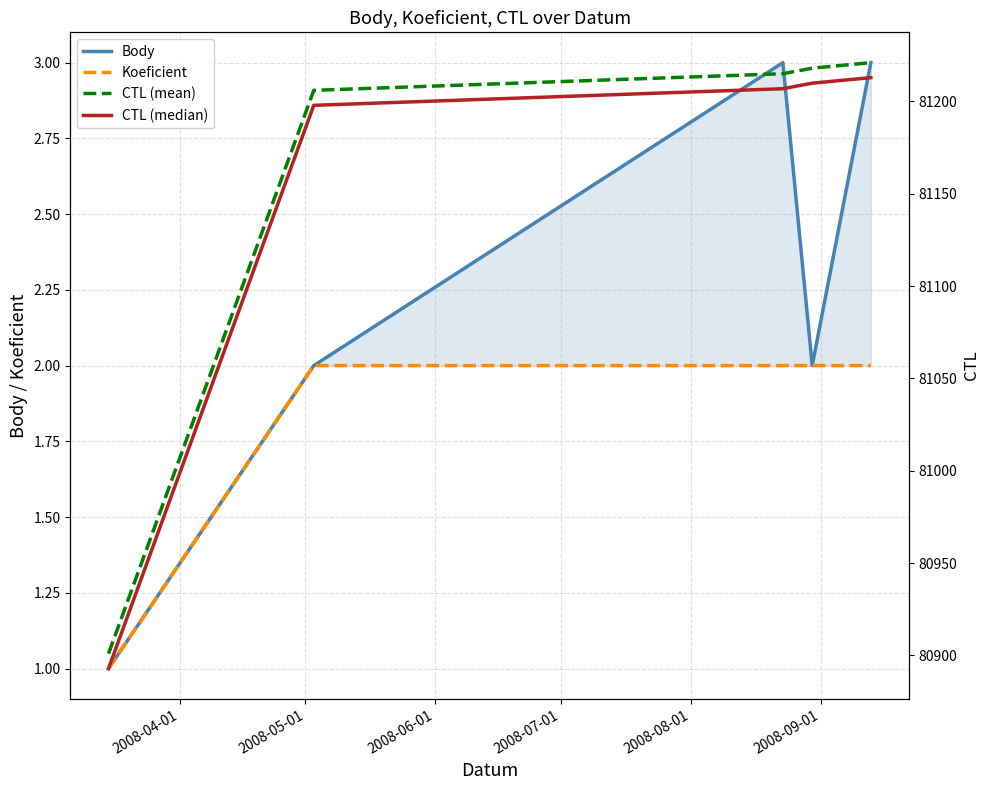

What is the difference between the highest and lowest values at 2008-08-01?

81219.0